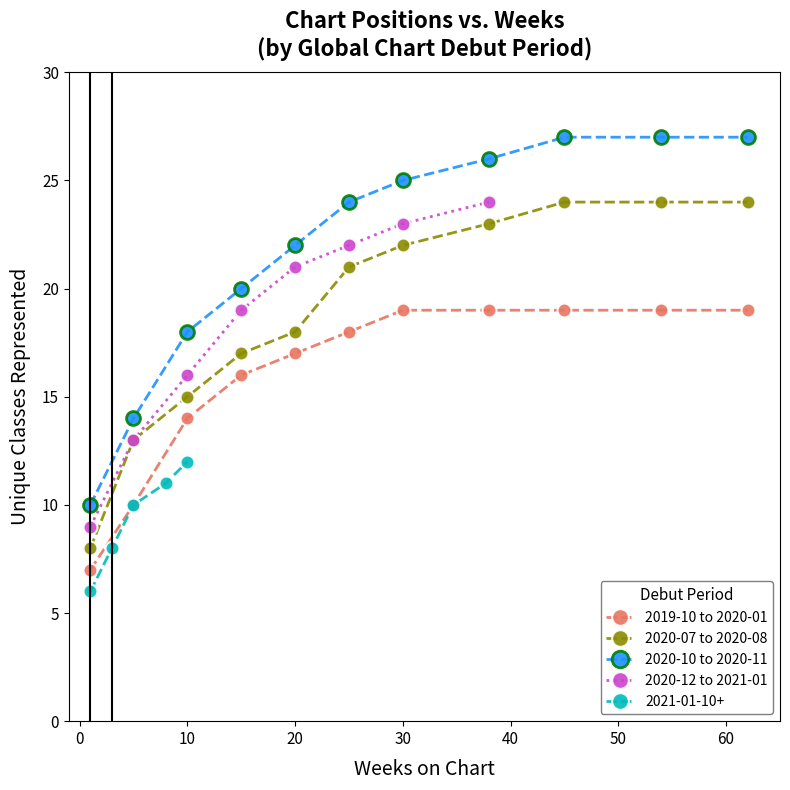

True or false: 2020-07 to 2020-08 has more than 1 interior local peaks.

False